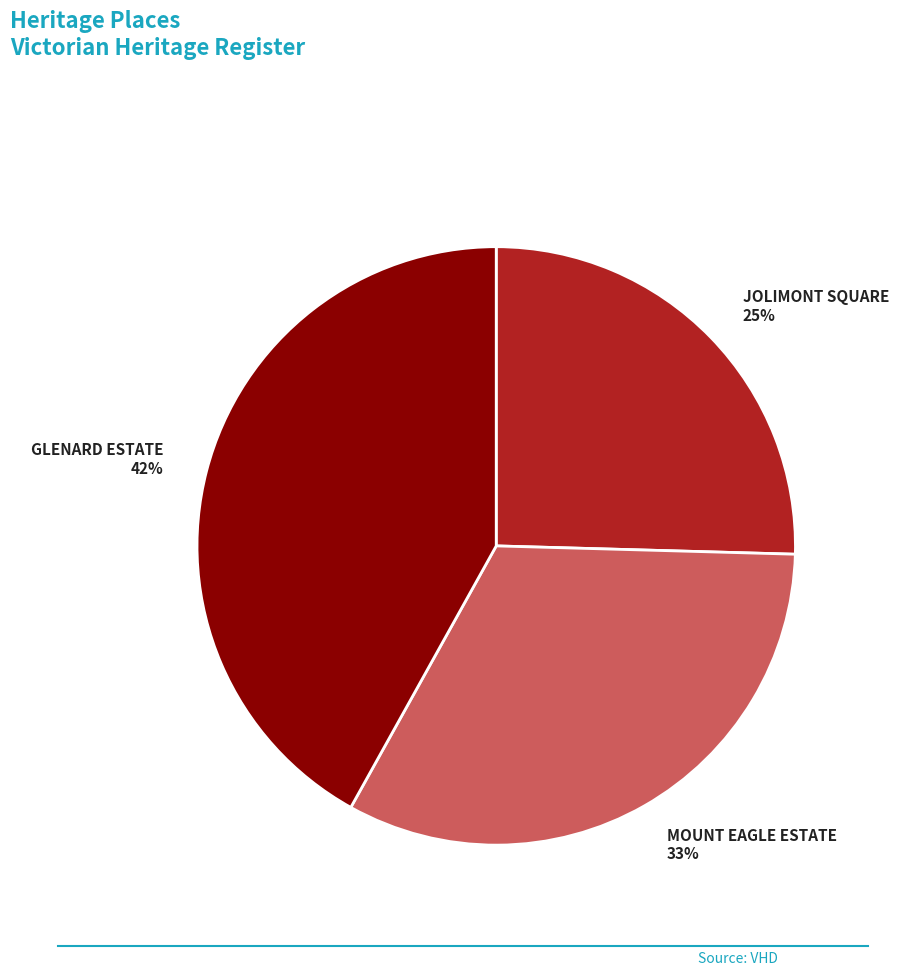

What percentage is the JOLIMONT SQUARE slice, to the nearest percent?

25%